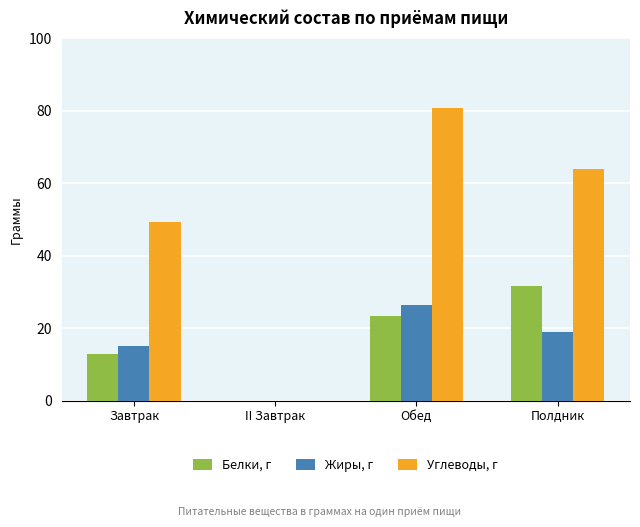

What is the highest value of the Жиры, г series?

26.3